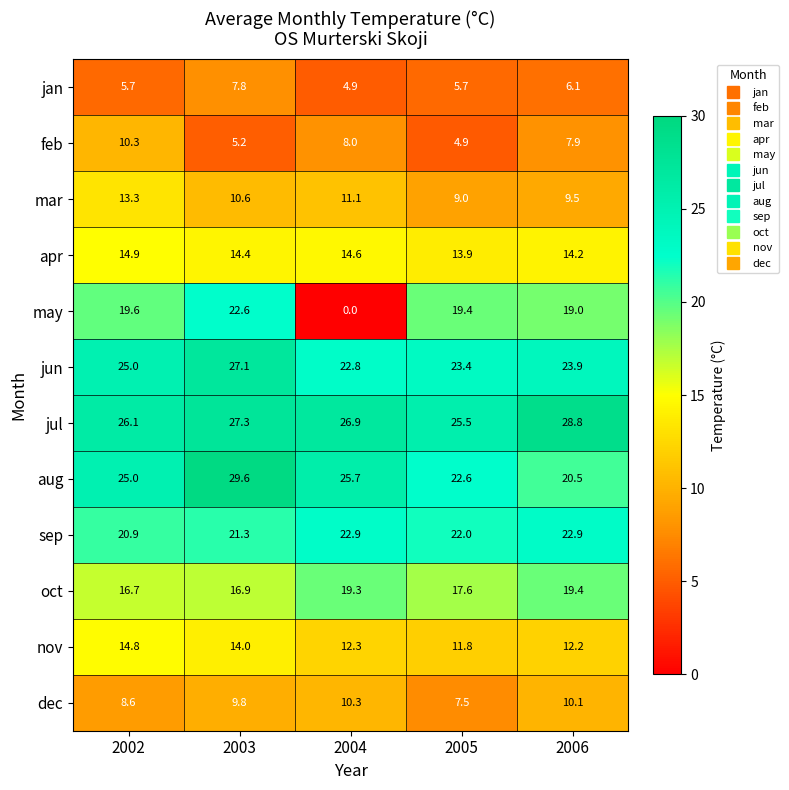

At which label does jul reach its peak?

2006